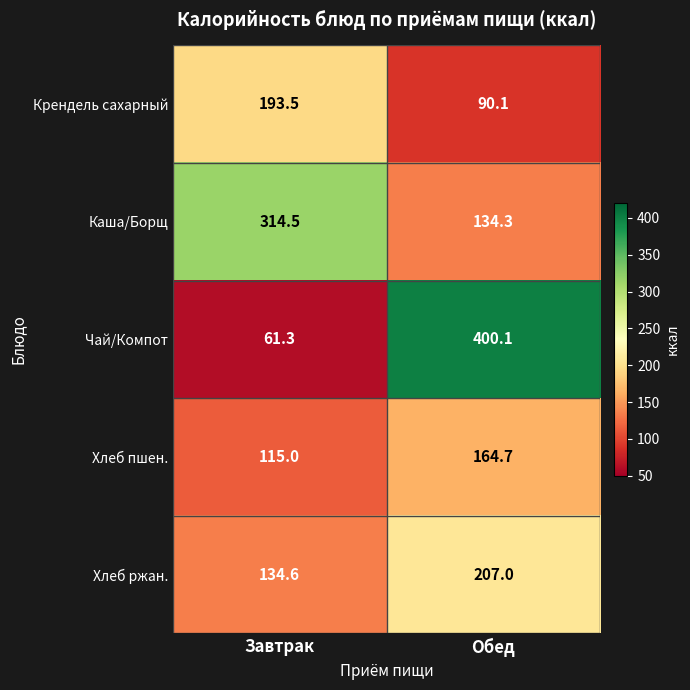

The Крендель сахарный series shows 320.0 at Завтрак. True or false?

False